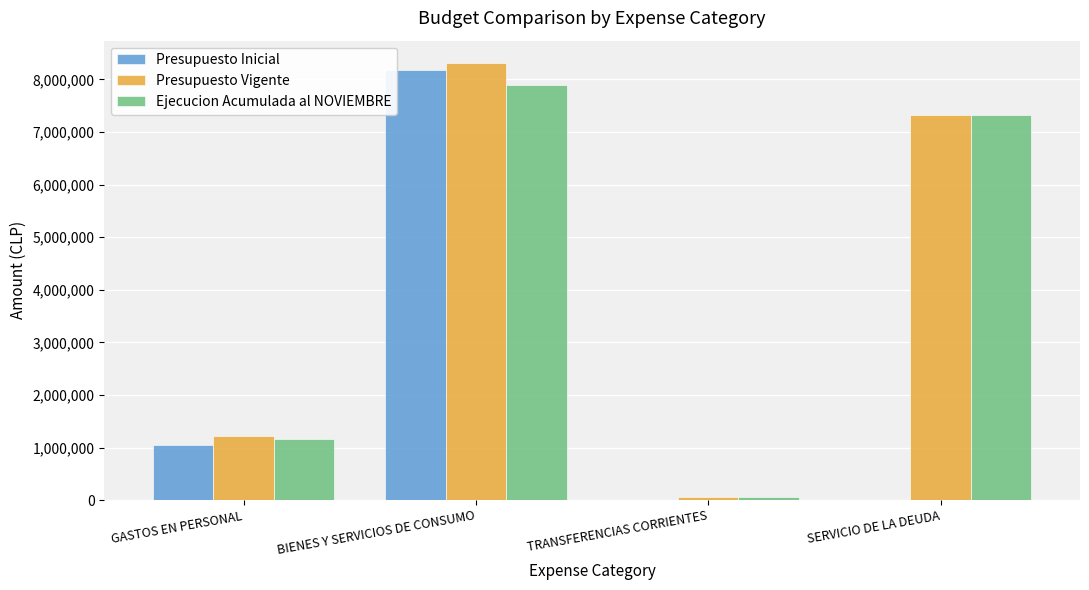

How many data points does each series have?

4